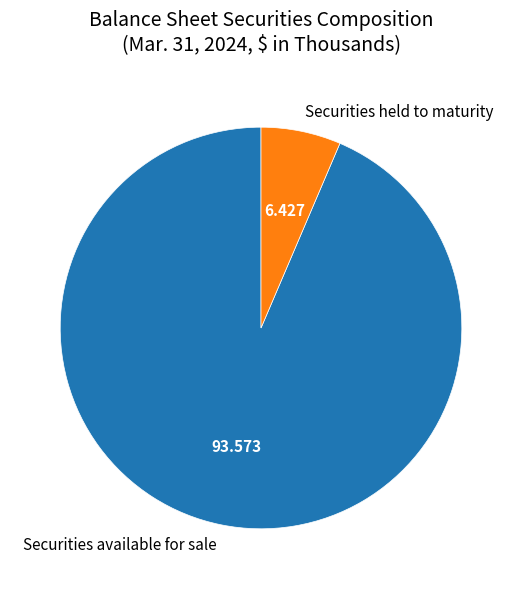

Which category accounts for the majority?

Securities available for sale